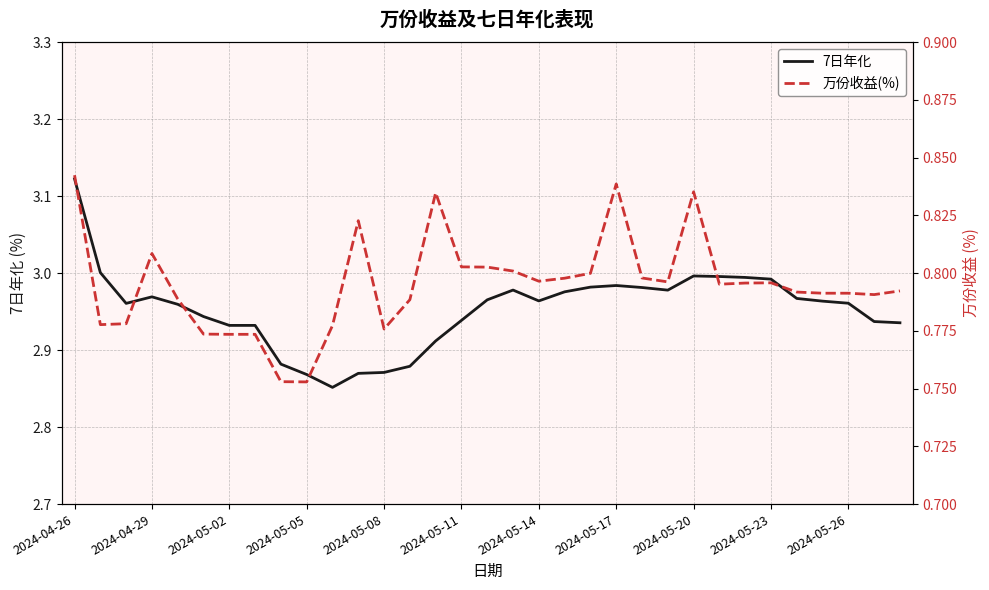

The 7日年化 series shows 4.9 at 2024-04-26. True or false?

False